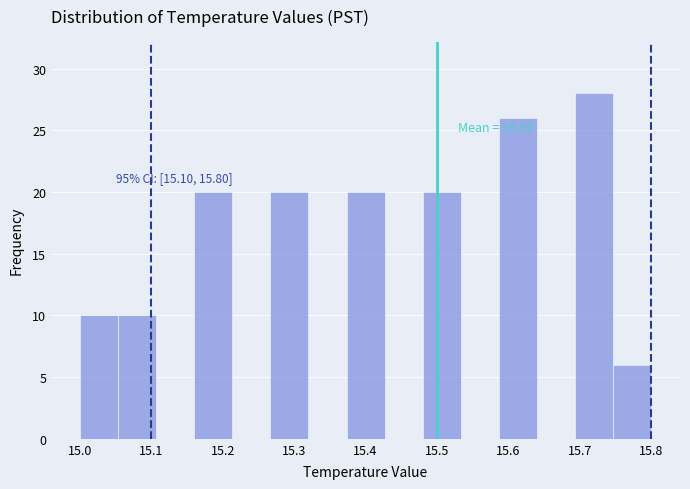

Which range on the x-axis has the tallest bar?

15.69 to 15.75